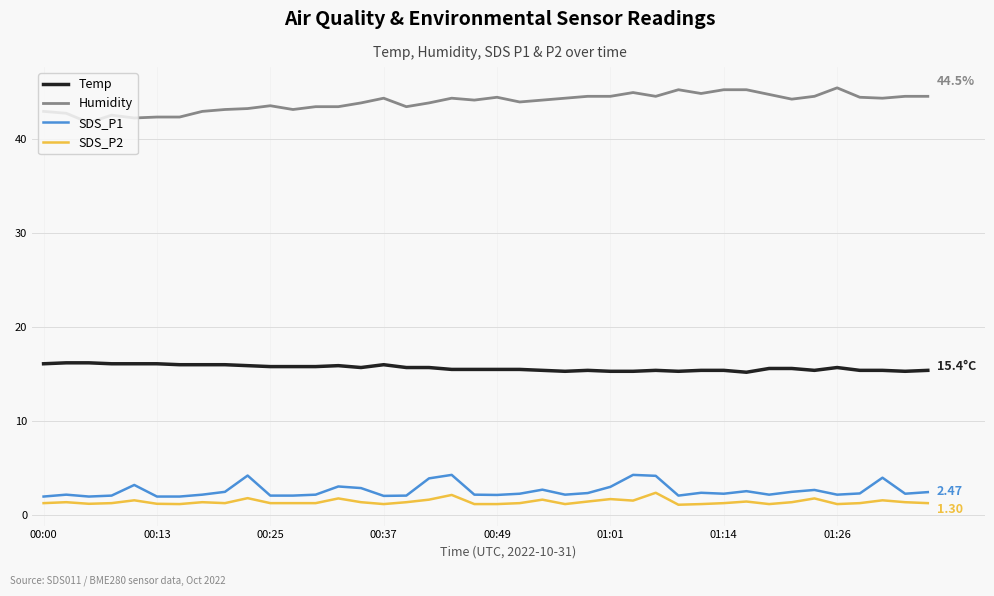

True or false: Temp and SDS_P2 cross at least once.

False